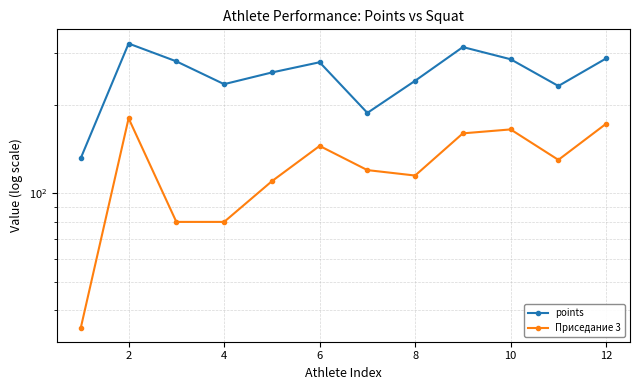

True or false: points and Приседание 3 intersect in this chart.

False